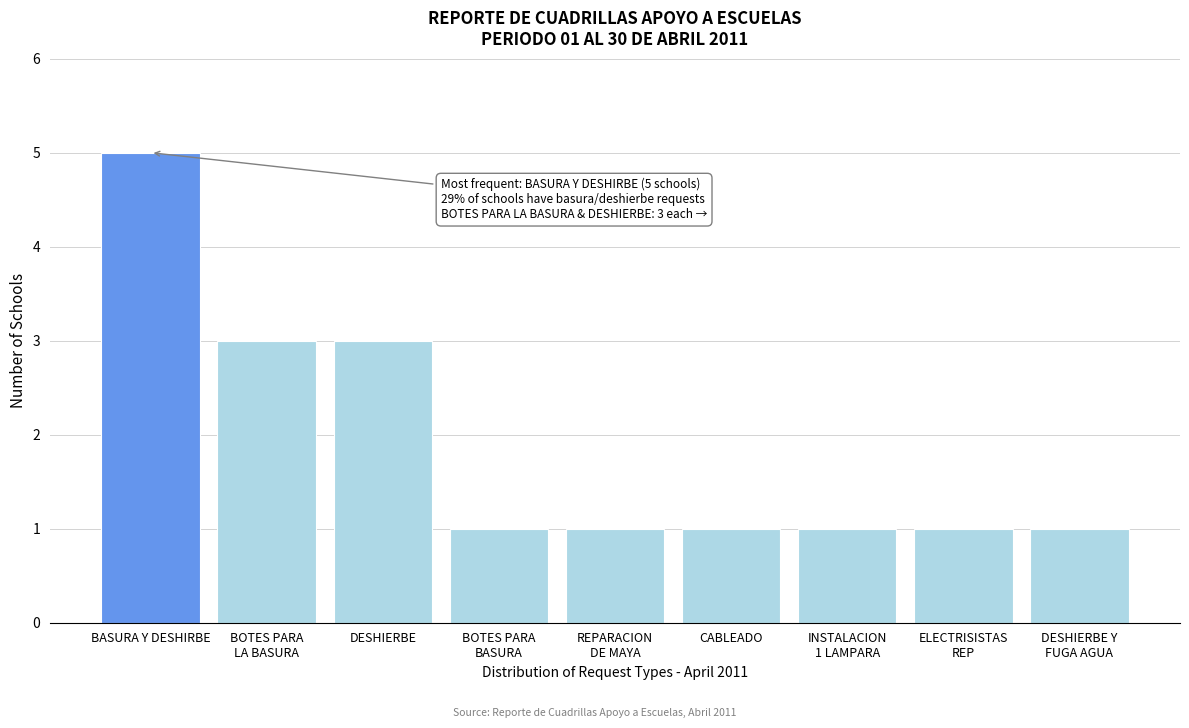

Reading right to left, what are all the values shown in this chart?

1	1	1	1	1	1	3	3	5